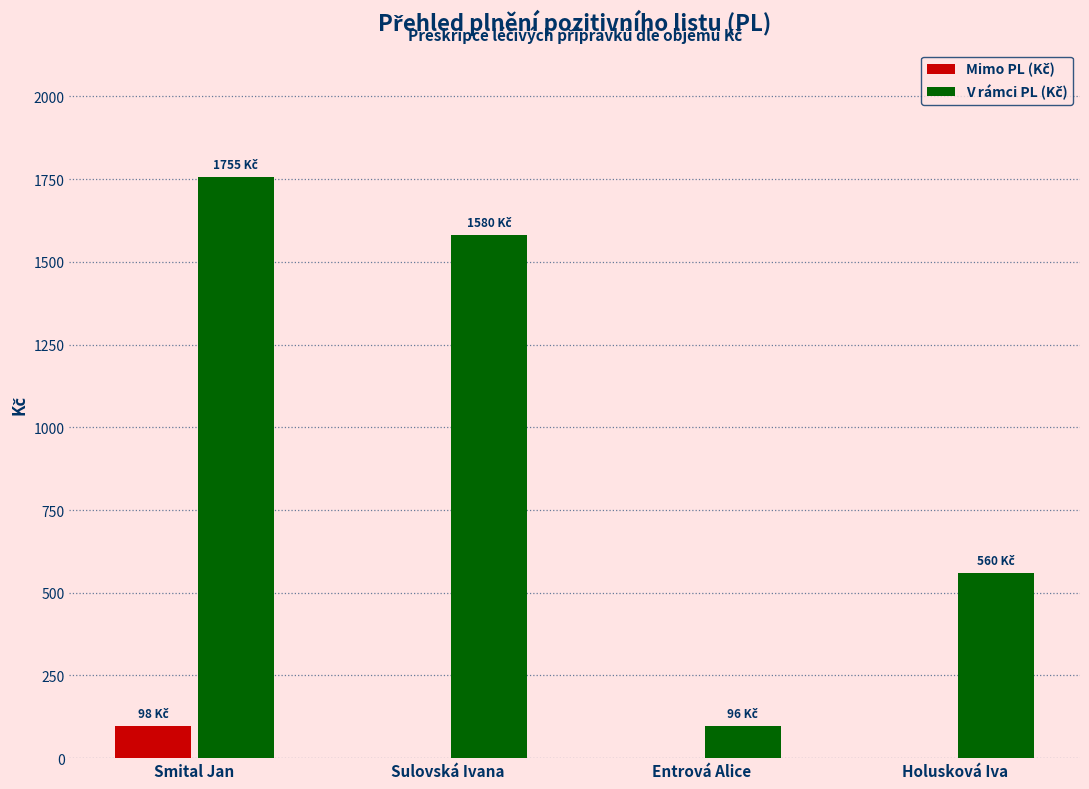

What is the maximum value shown in the chart?

1755.2